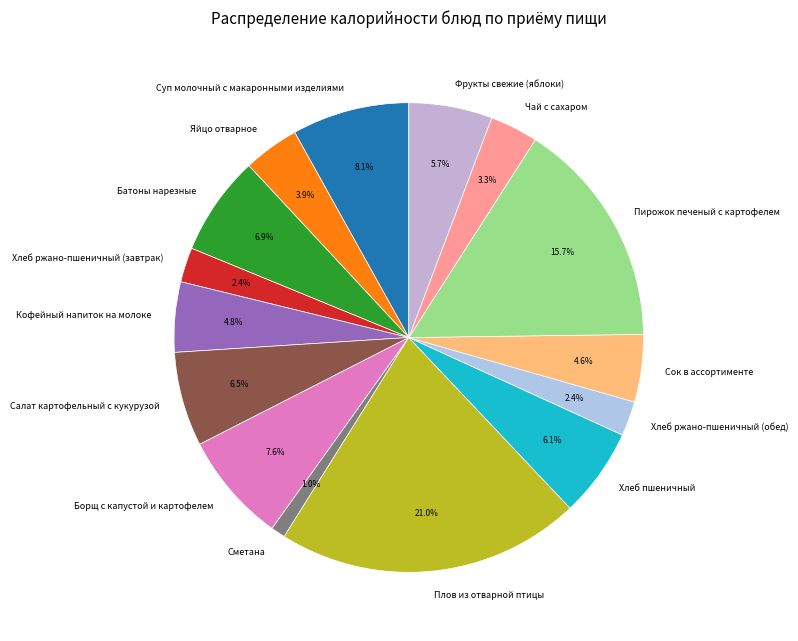

How many segments does this pie chart have?

15